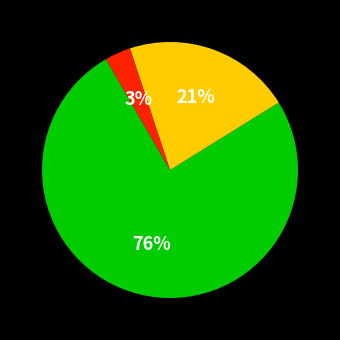

Is there any slice that represents more than half of the pie?

Yes